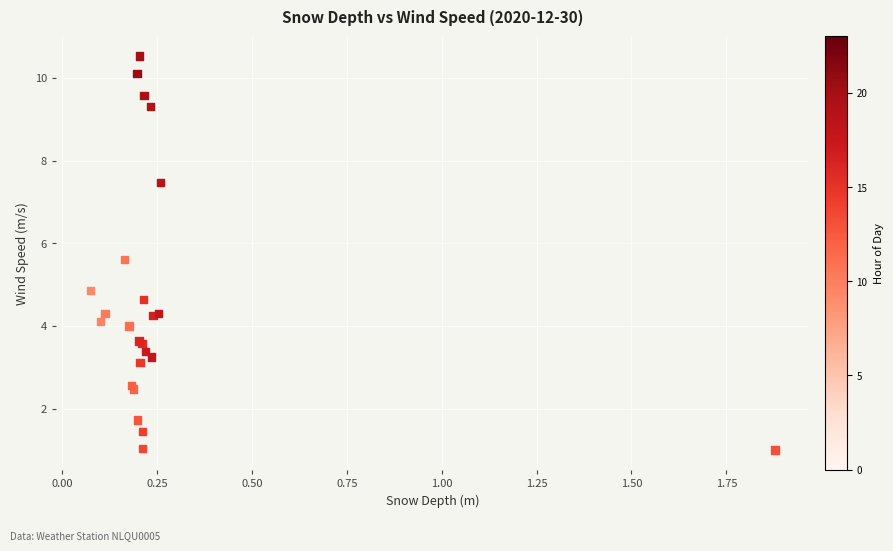

What Y value in the scatter plot is closest to 5?

4.9